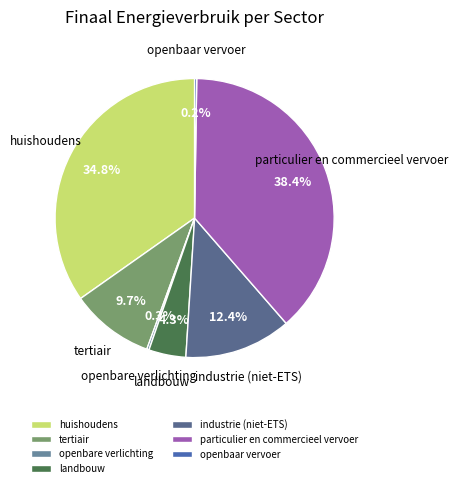

What percentage is the industrie (niet-ETS) slice, to the nearest percent?

12%